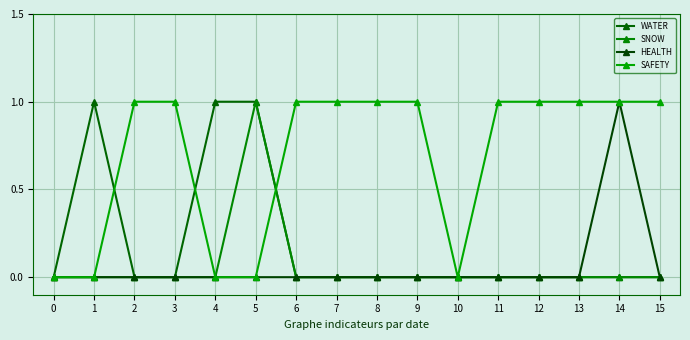

How many lines are shown in the chart?

4